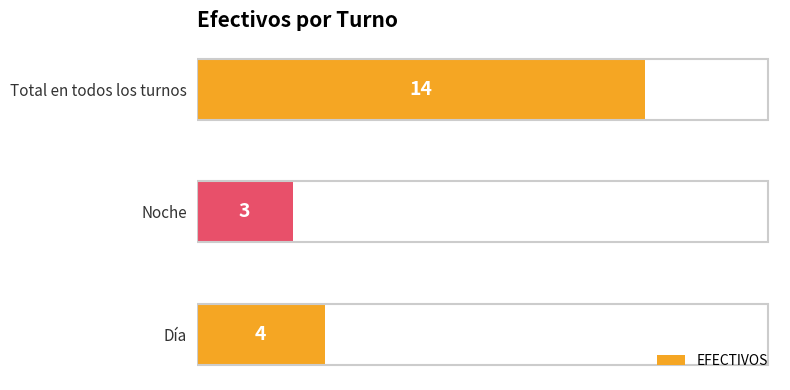

What is the ratio of the value at Día to the value at Total en todos los turnos?

0.3